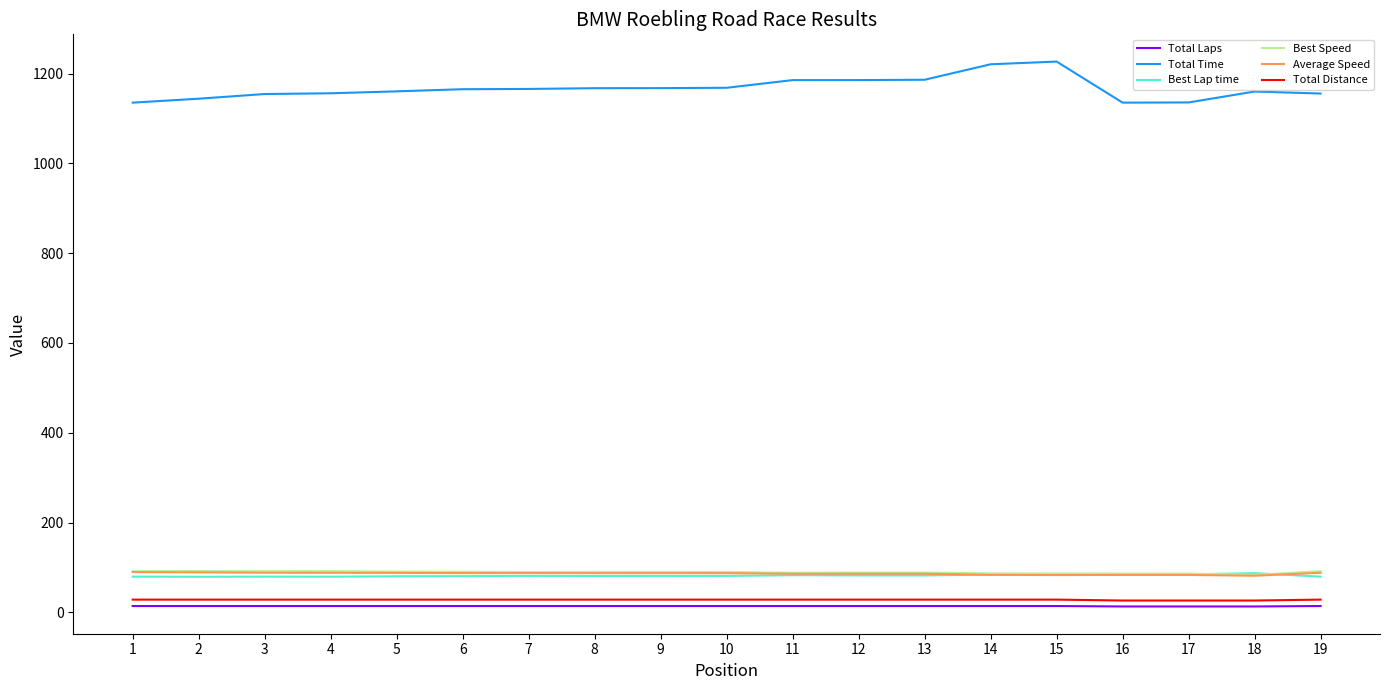

True or false: Total Distance and Total Time cross at least once.

False